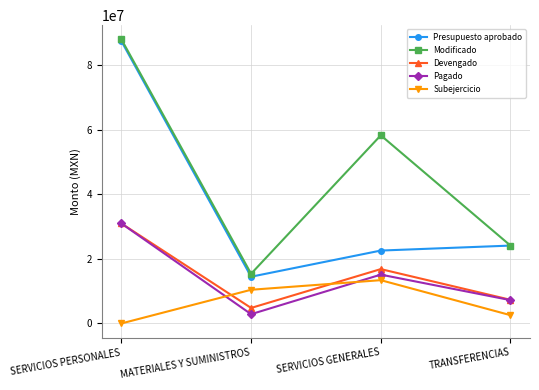

What is the sum of all Presupuesto aprobado values?

148429546.0